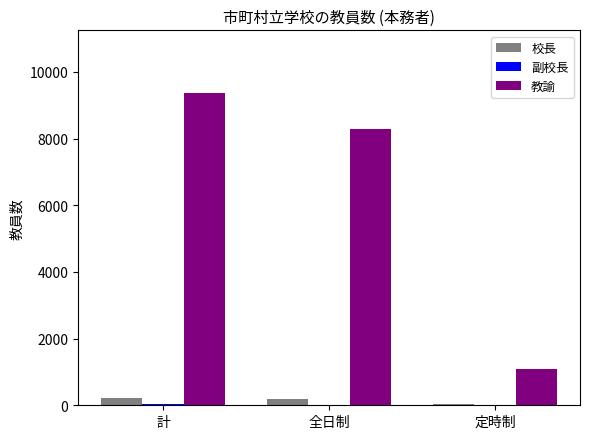

Where is 教諭 nearest to the value 5226?

全日制